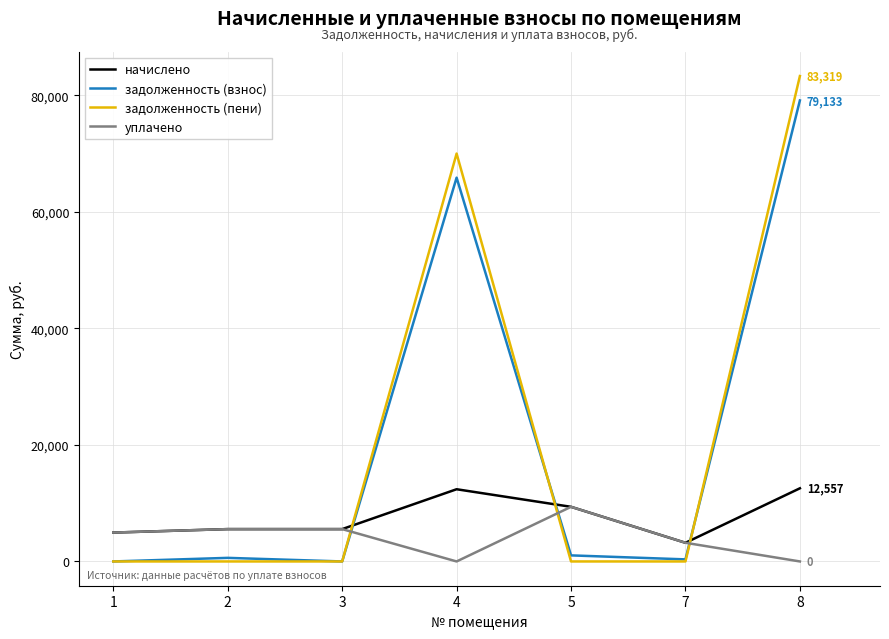

Rank the series at 4 from lowest to highest value.

уплачено, начислено, задолженность (взнос), задолженность (пени)